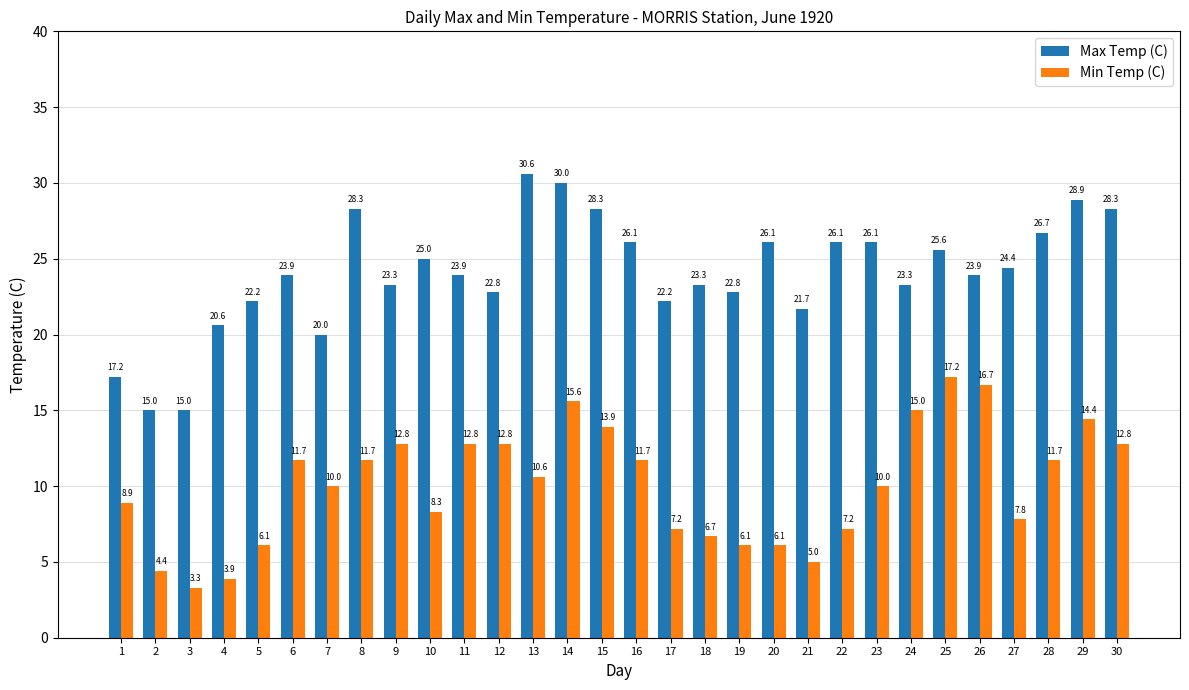

At how many categories does at least one series exceed 19?

27